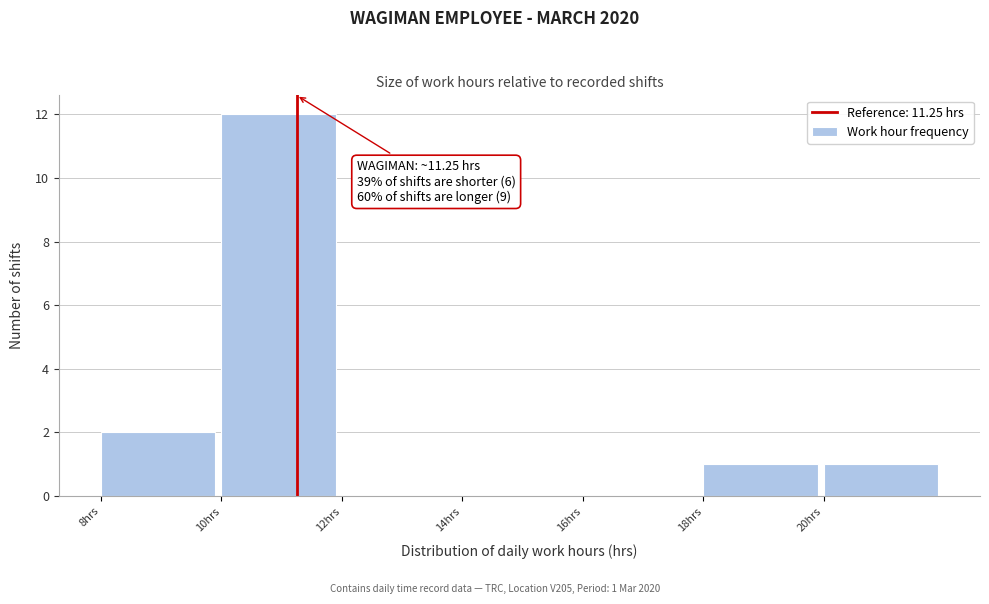

Over which range of the x-axis is the bar tallest?

10 to 12